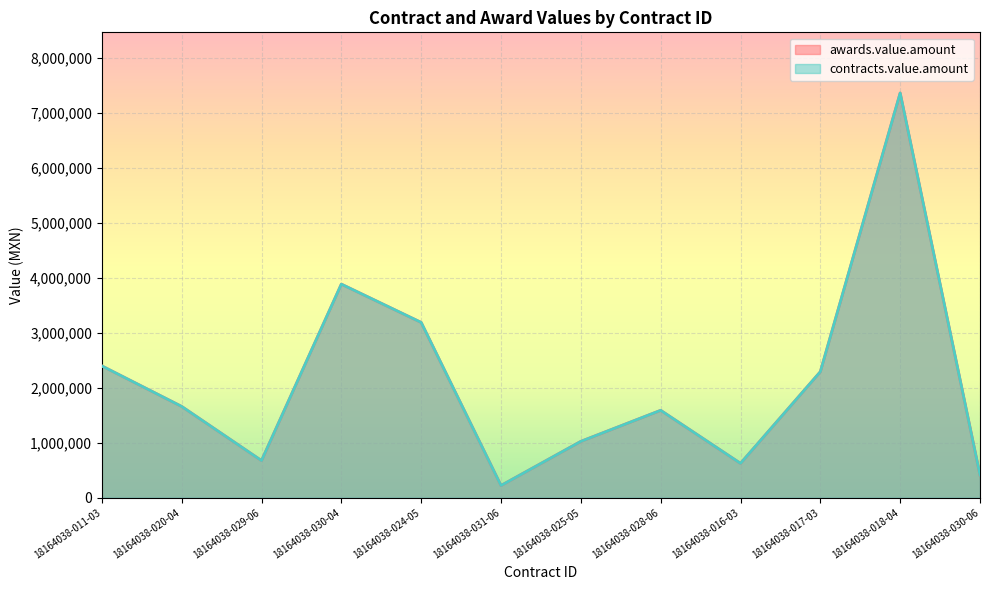

Does the chart display data point markers on the line(s)?

No